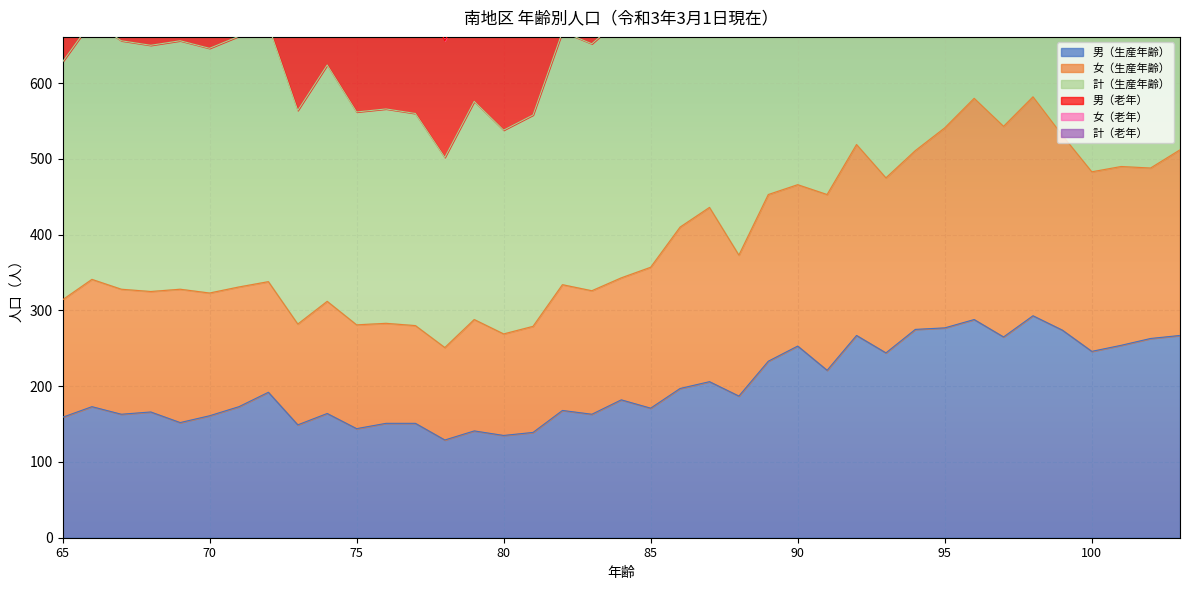

What is the minimum value for 男（生産年齢）?

129